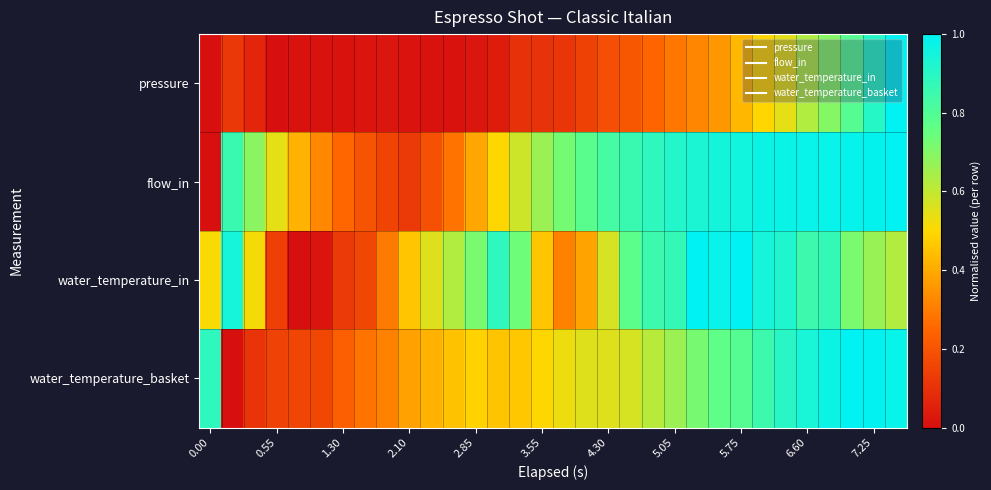

Which series has the widest spread of values?

pressure